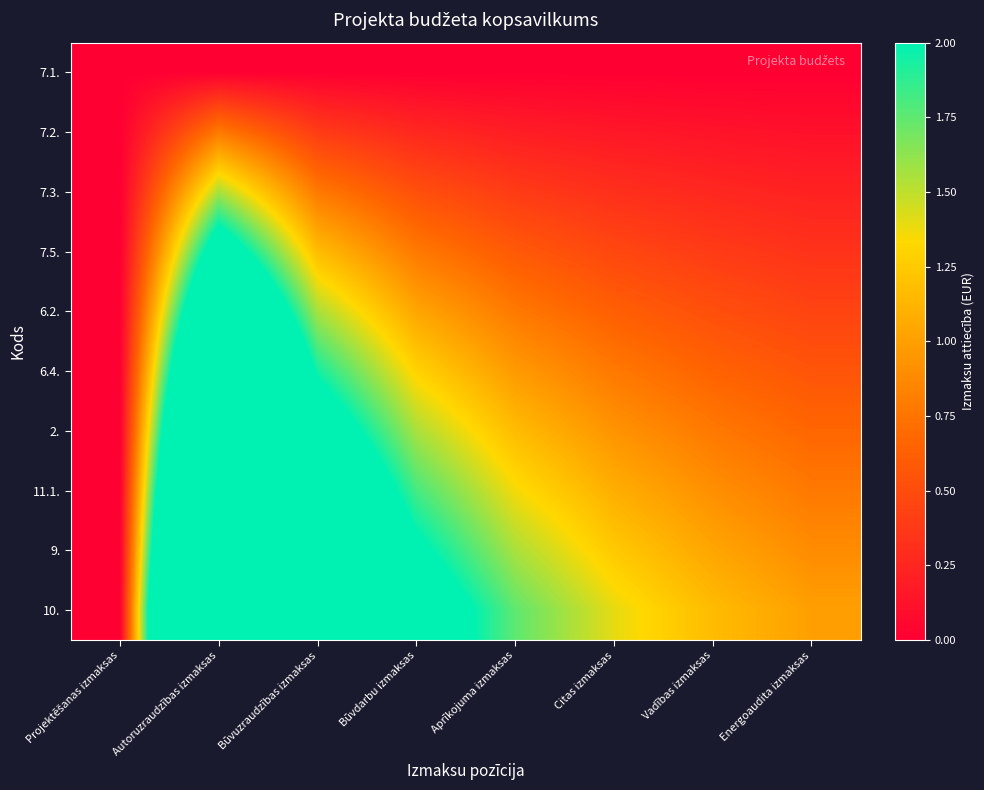

Reading left to right, what are all the values shown in this chart?

7.1.: Projektēšanas izmaksas=0.0	Autoruzraudzības izmaksas=0.0	Būvuzraudzības izmaksas=0.0	Būvdarbu izmaksas=0.0	Aprīkojuma izmaksas=0.0	Citas izmaksas=0.0	Vadības izmaksas=0.0	Energoaudita izmaksas=0.0
7.2.: Projektēšanas izmaksas=0.0	Autoruzraudzības izmaksas=0.8	Būvuzraudzības izmaksas=0.4	Būvdarbu izmaksas=0.3	Aprīkojuma izmaksas=0.2	Citas izmaksas=0.2	Vadības izmaksas=0.1	Energoaudita izmaksas=0.1
7.3.: Projektēšanas izmaksas=0.0	Autoruzraudzības izmaksas=1.6	Būvuzraudzības izmaksas=0.8	Būvdarbu izmaksas=0.5	Aprīkojuma izmaksas=0.4	Citas izmaksas=0.3	Vadības izmaksas=0.3	Energoaudita izmaksas=0.2
7.5.: Projektēšanas izmaksas=0.0	Autoruzraudzības izmaksas=2.3	Būvuzraudzības izmaksas=1.2	Būvdarbu izmaksas=0.8	Aprīkojuma izmaksas=0.6	Citas izmaksas=0.5	Vadības izmaksas=0.4	Energoaudita izmaksas=0.3
6.2.: Projektēšanas izmaksas=0.0	Autoruzraudzības izmaksas=3.1	Būvuzraudzības izmaksas=1.6	Būvdarbu izmaksas=1.0	Aprīkojuma izmaksas=0.8	Citas izmaksas=0.6	Vadības izmaksas=0.5	Energoaudita izmaksas=0.4
6.4.: Projektēšanas izmaksas=0.0	Autoruzraudzības izmaksas=3.9	Būvuzraudzības izmaksas=1.9	Būvdarbu izmaksas=1.3	Aprīkojuma izmaksas=1.0	Citas izmaksas=0.8	Vadības izmaksas=0.6	Energoaudita izmaksas=0.6
2.: Projektēšanas izmaksas=0.0	Autoruzraudzības izmaksas=4.7	Būvuzraudzības izmaksas=2.3	Būvdarbu izmaksas=1.6	Aprīkojuma izmaksas=1.2	Citas izmaksas=0.9	Vadības izmaksas=0.8	Energoaudita izmaksas=0.7
11.1.: Projektēšanas izmaksas=0.0	Autoruzraudzības izmaksas=5.4	Būvuzraudzības izmaksas=2.7	Būvdarbu izmaksas=1.8	Aprīkojuma izmaksas=1.4	Citas izmaksas=1.1	Vadības izmaksas=0.9	Energoaudita izmaksas=0.8
9.: Projektēšanas izmaksas=0.0	Autoruzraudzības izmaksas=6.2	Būvuzraudzības izmaksas=3.1	Būvdarbu izmaksas=2.1	Aprīkojuma izmaksas=1.6	Citas izmaksas=1.2	Vadības izmaksas=1.0	Energoaudita izmaksas=0.9
10.: Projektēšanas izmaksas=0.0	Autoruzraudzības izmaksas=7.0	Būvuzraudzības izmaksas=3.5	Būvdarbu izmaksas=2.3	Aprīkojuma izmaksas=1.7	Citas izmaksas=1.4	Vadības izmaksas=1.2	Energoaudita izmaksas=1.0